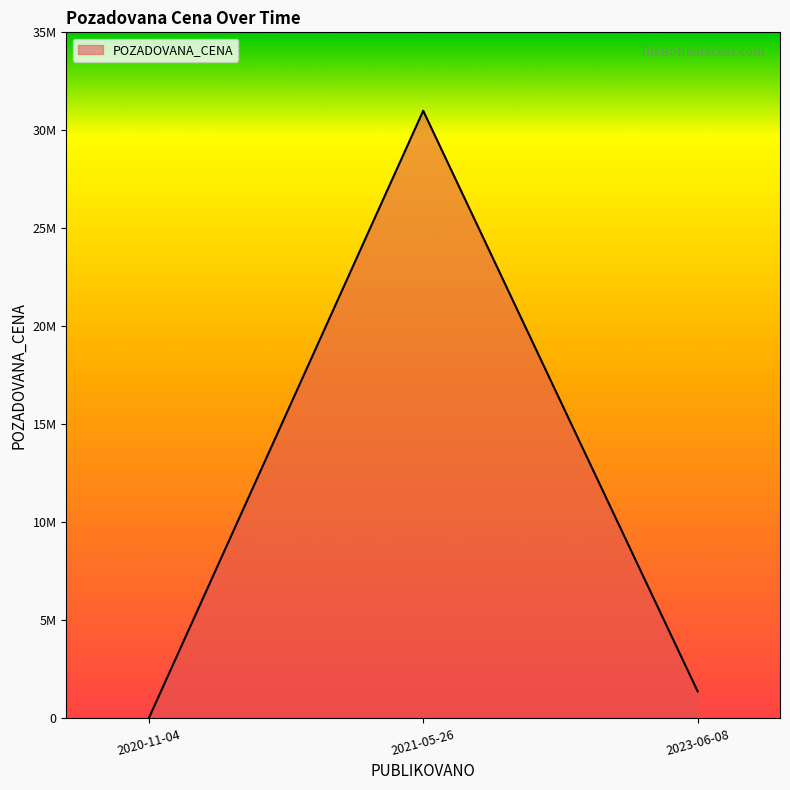

Does the chart display data point markers on the line(s)?

No